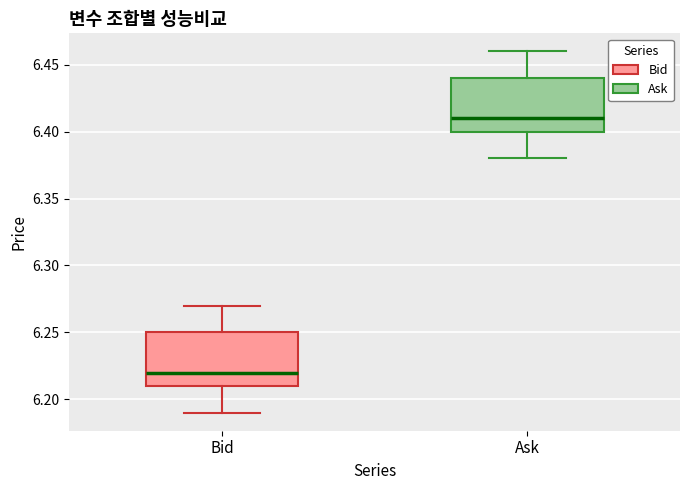

Reading left to right, transcribe this box plot: for each box, give where its median line is, the range the box spans, and where its two whiskers end, as read against the y-axis. The values are not printed on the chart, so give them approximately, as read against the axis.

Bid: median 6.22, box 6.21 to 6.25, whiskers 6.19 to 6.27
Ask: median 6.41, box 6.40 to 6.44, whiskers 6.38 to 6.46